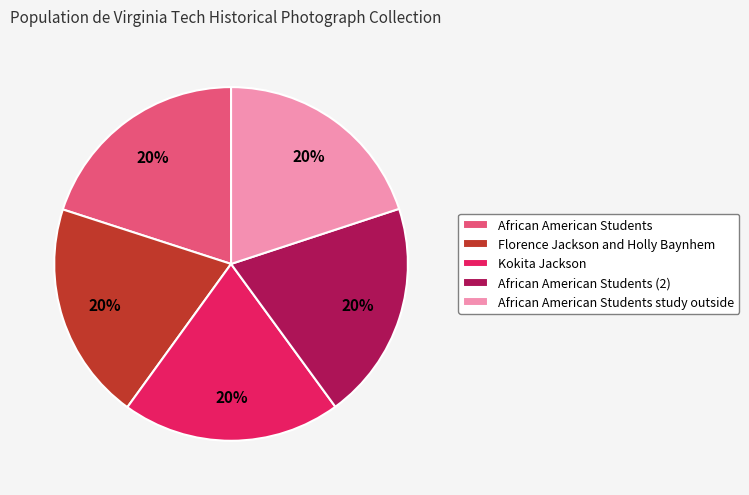

To the nearest percent, what portion does African American Students study outside represent?

20%